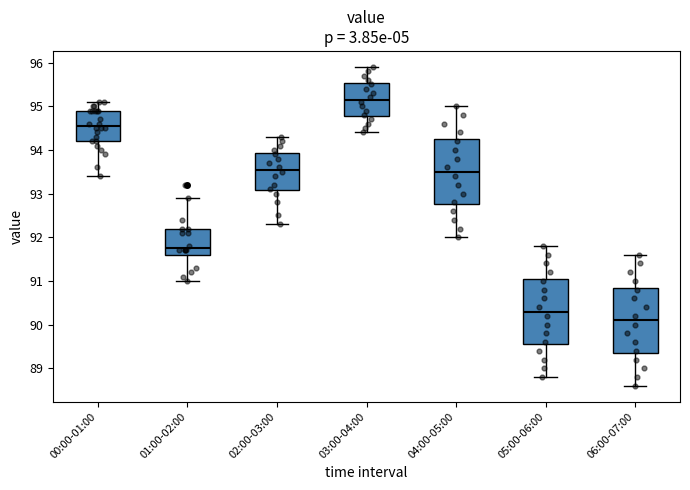

Where is the lower edge of the box for 01:00-02:00 on the y-axis? The values are not printed on the chart, so give them approximately, as read against the axis.

91.6